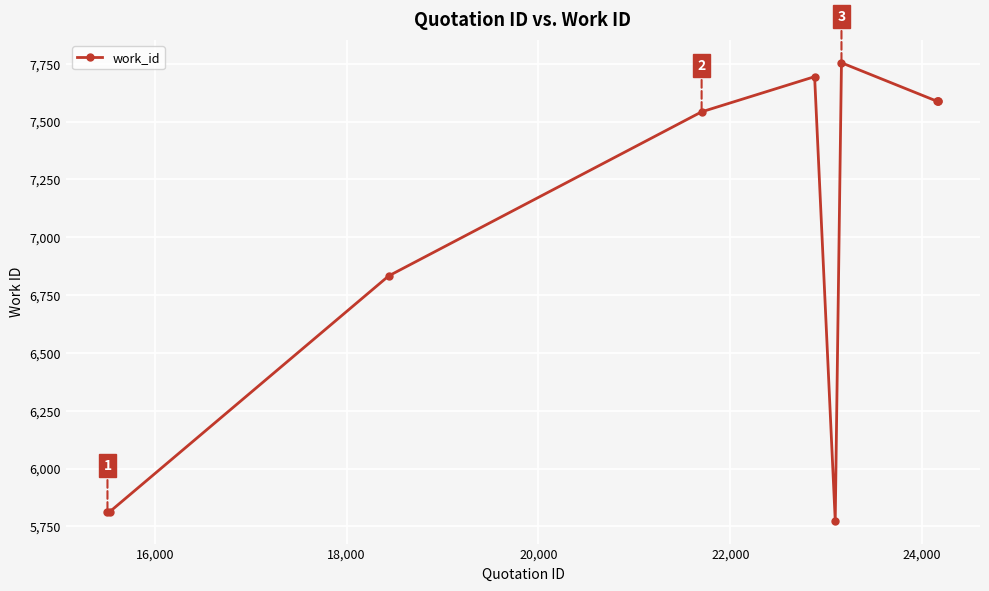

What is the sum of all values?

69985